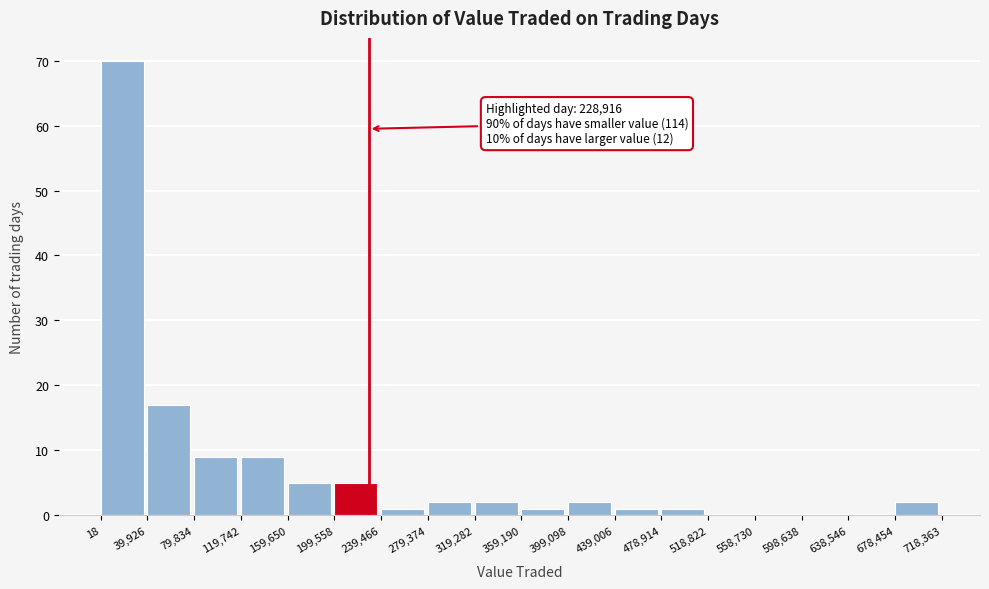

Over which range of the x-axis is the bar tallest?

18 to 39,926